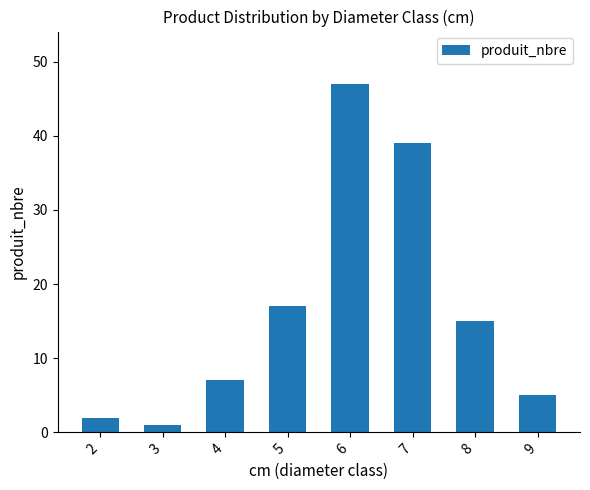

What is the average value?

17